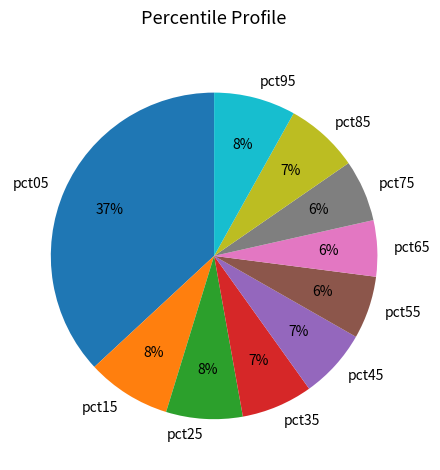

Which has a higher value, pct45 or pct15?

pct15